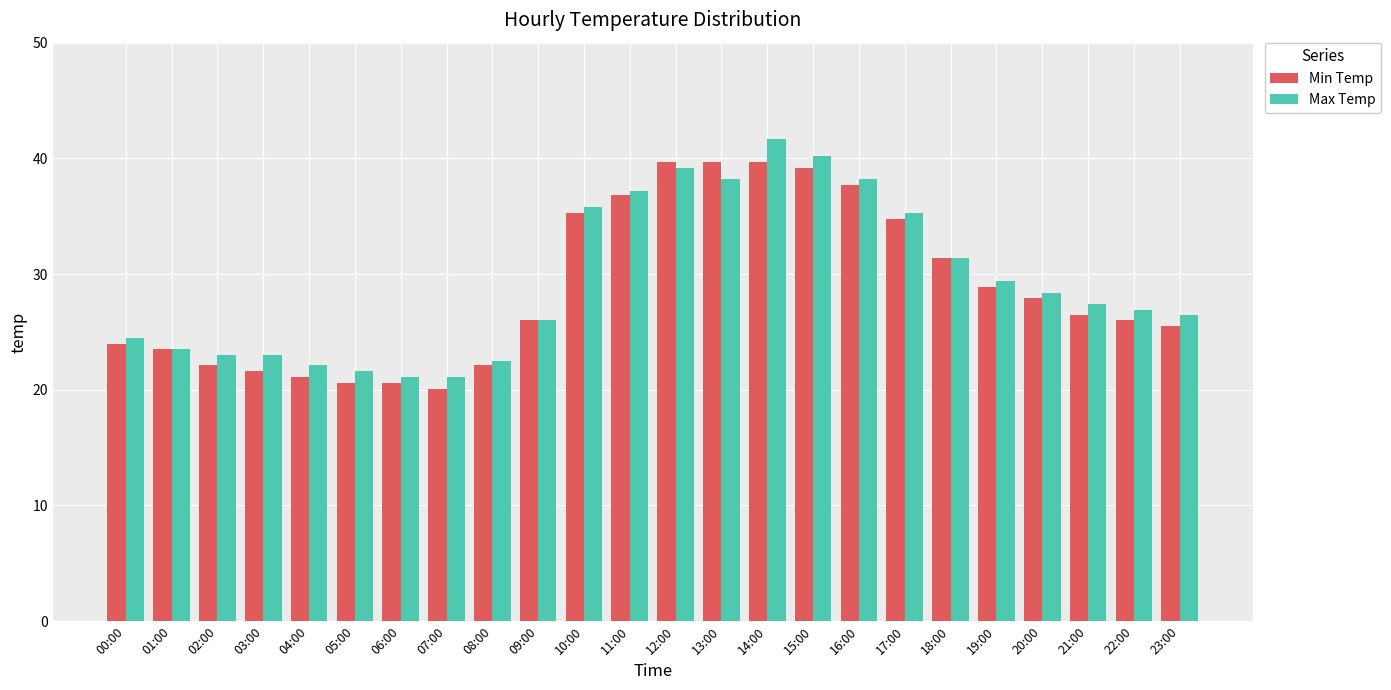

What position from the left is 22:00?

23